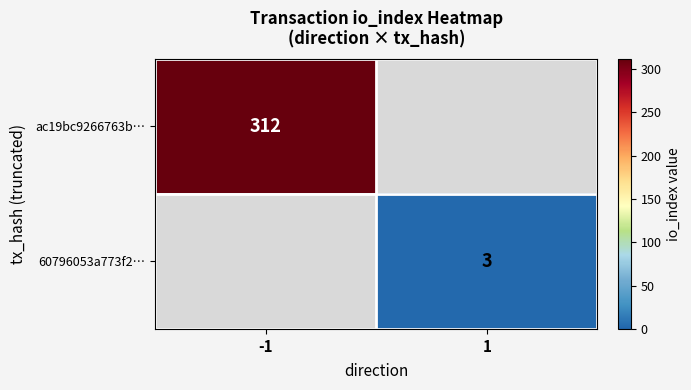

True or false: ac19bc9266763b… has a value of 312 at -1.

True